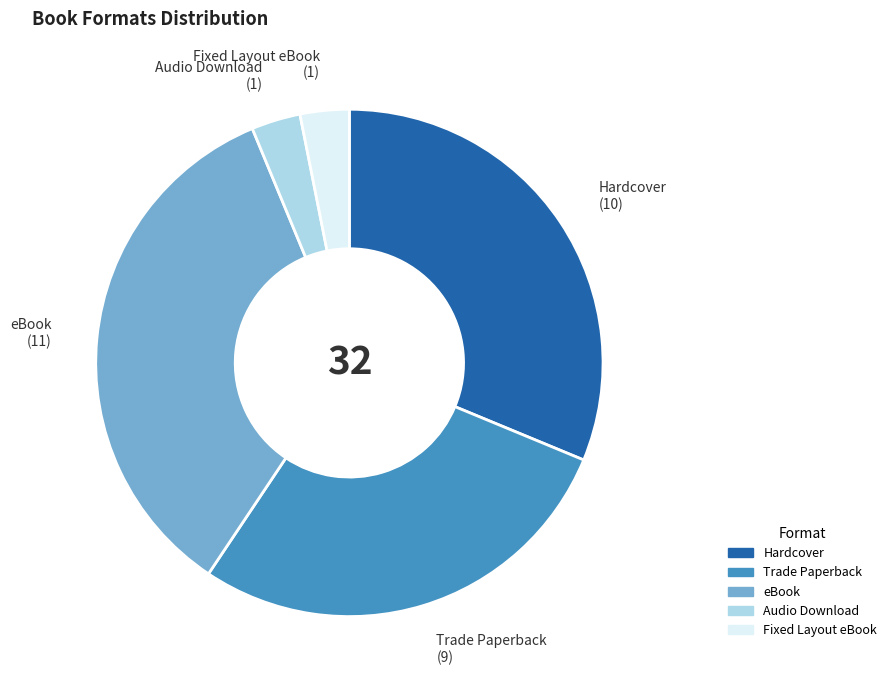

Which slice is the largest?

eBook